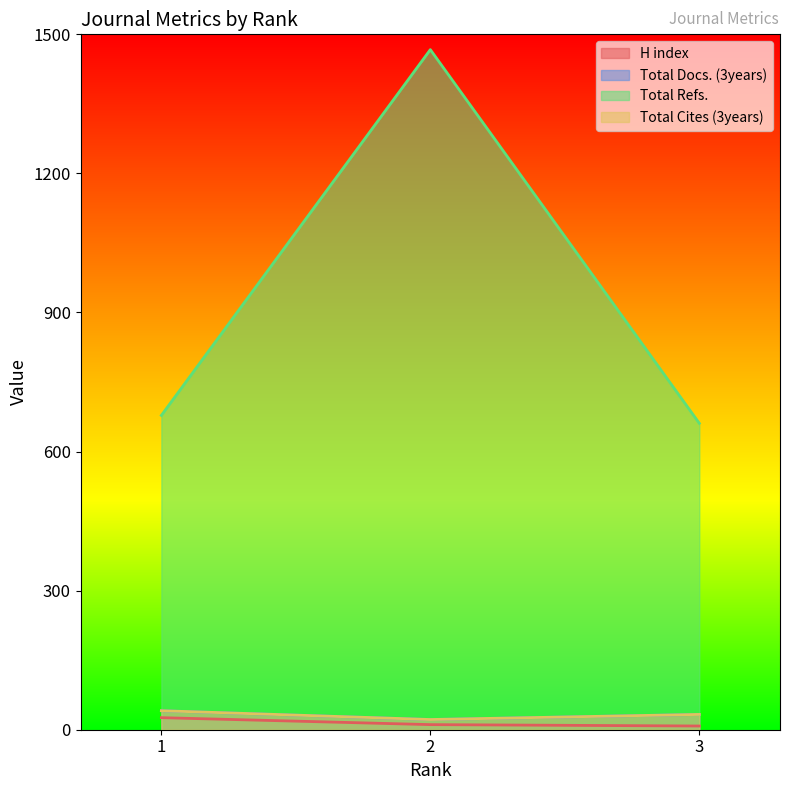

Reading right to left, list all the values displayed in this chart.

H index: 8	11	26
Total Docs. (3years): 33	22	41
Total Refs.: 661	1467	678
Total Cites (3years): 33	22	41